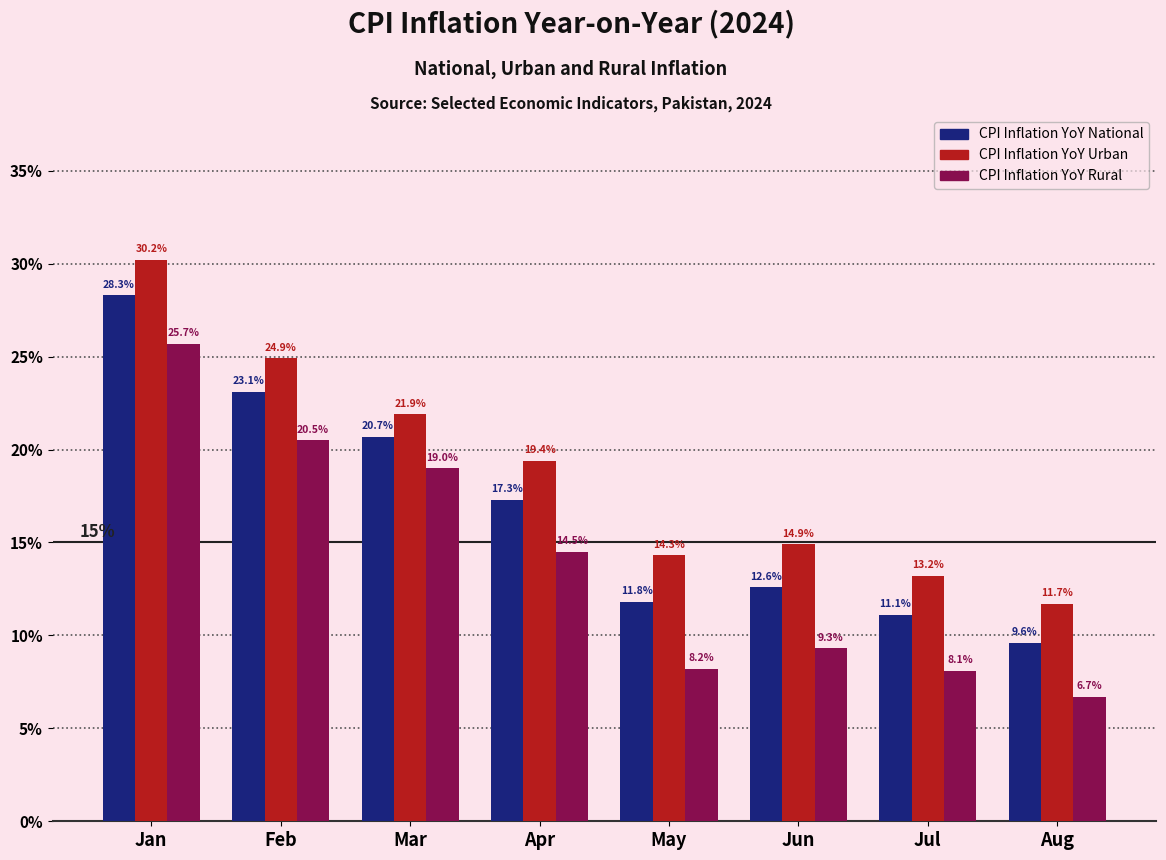

How many groups of bars are there?

8